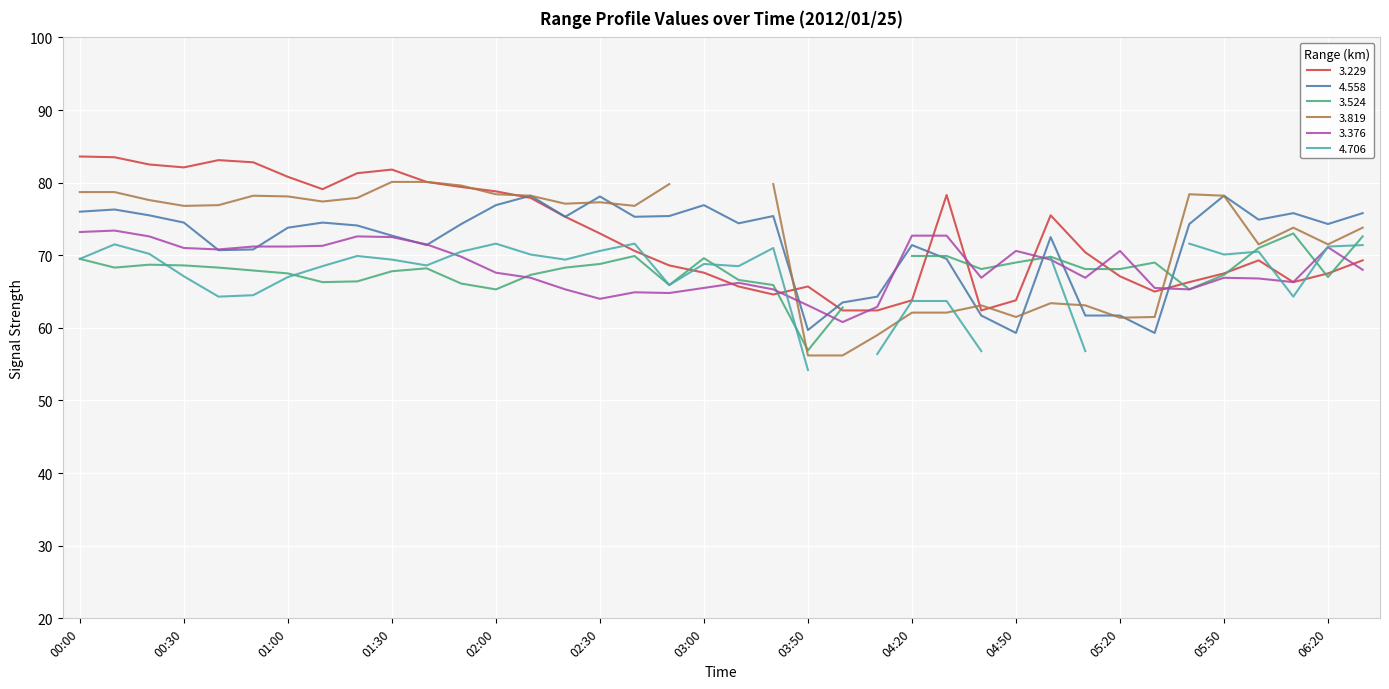

At how many categories does at least one series exceed 73?

29